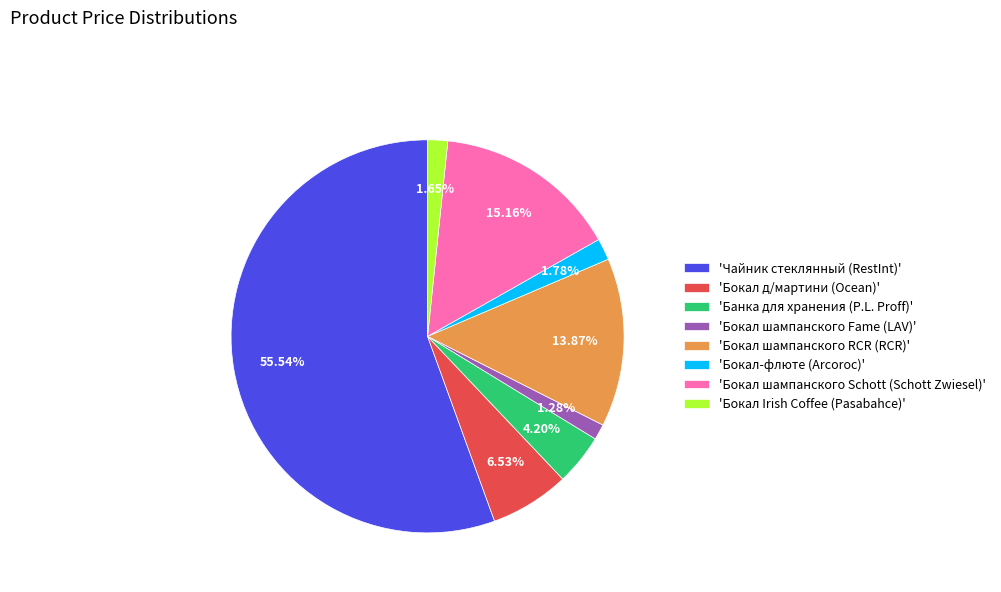

Approximately how many times larger is the value at 'Бокал д/мартини (Ocean)' compared to 'Бокал Irish Coffee (Pasabahce)'?

4.0